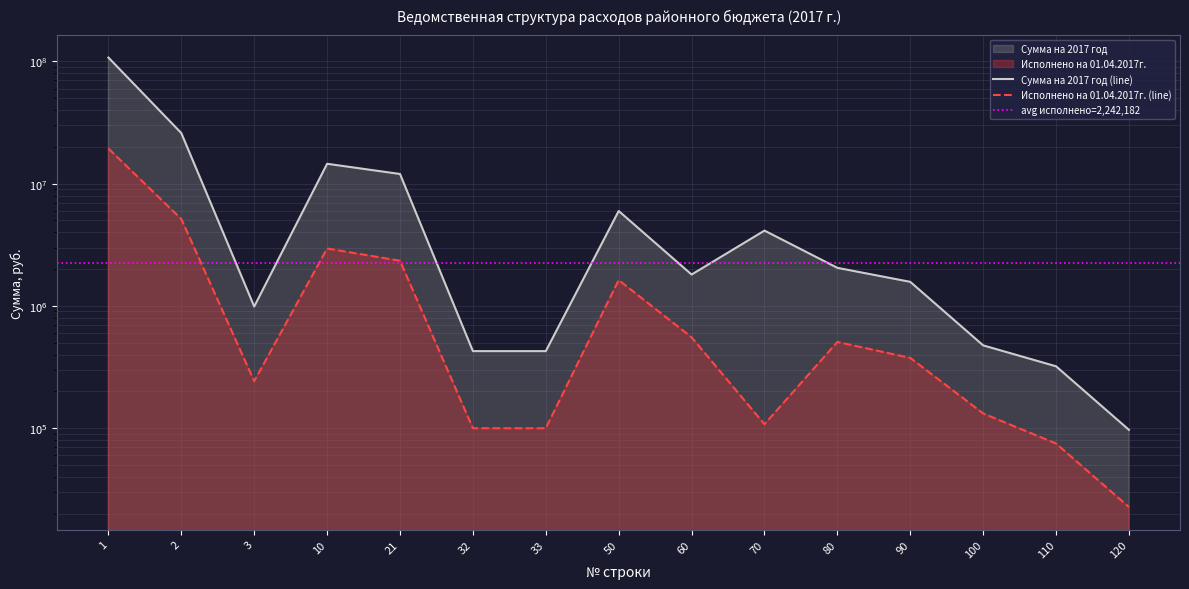

True or false: Исполнено на 01.04.2017г. and Сумма на 2017 год cross at least once.

False